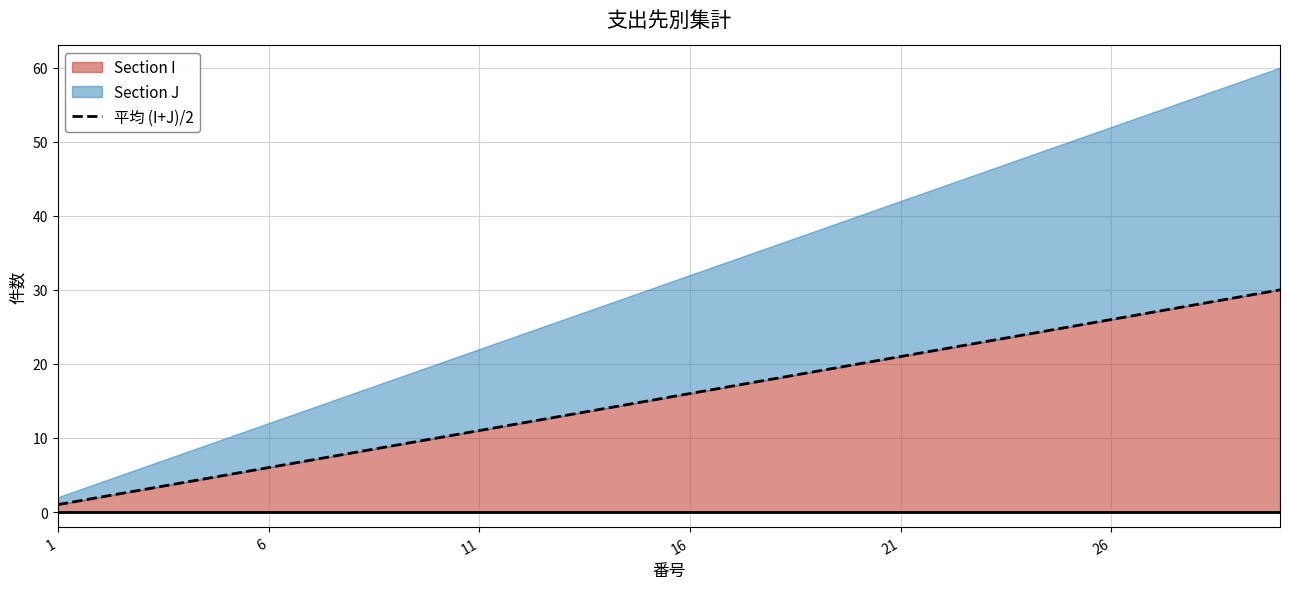

True or false: Section I has a value of 16 at 16.

True